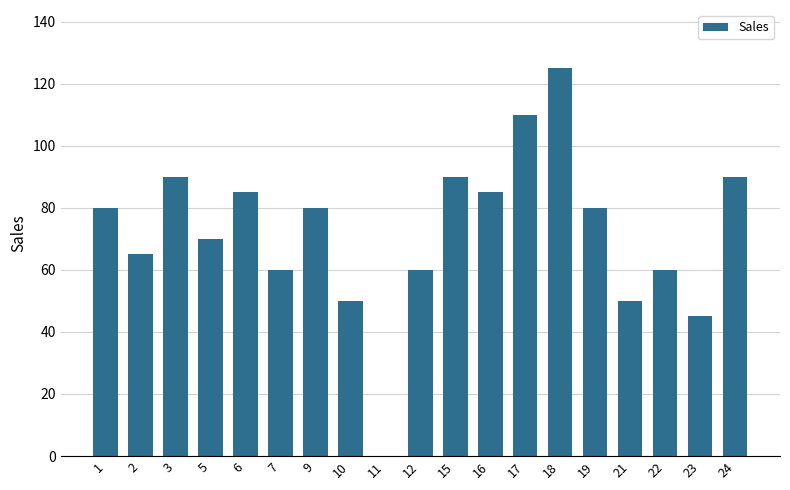

What is the maximum value shown in the chart?

125